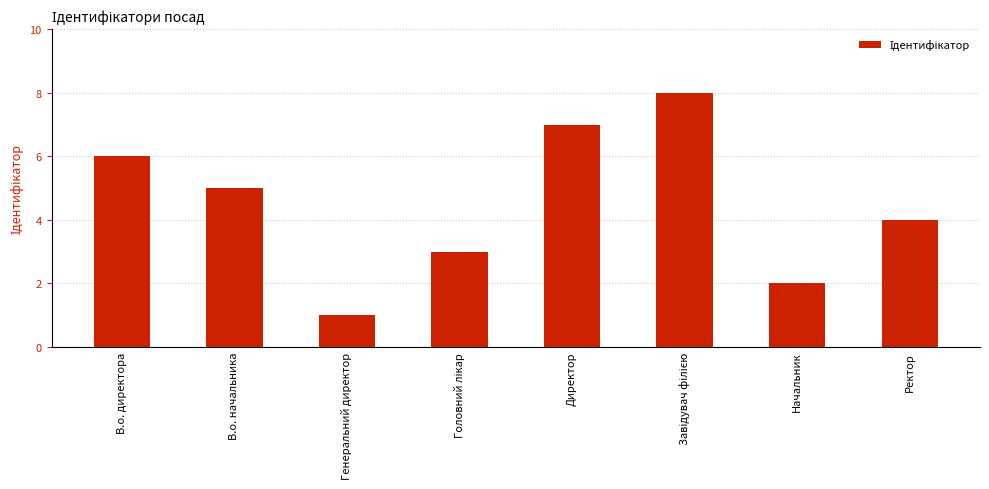

At which label does the data first exceed 5?

В.о. директора